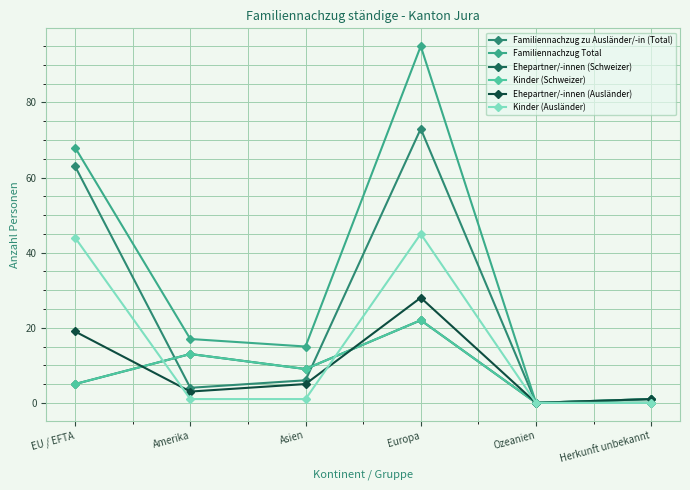

What is the difference between the Ehepartner/-innen (Ausländer) values at Ozeanien and Asien?

5